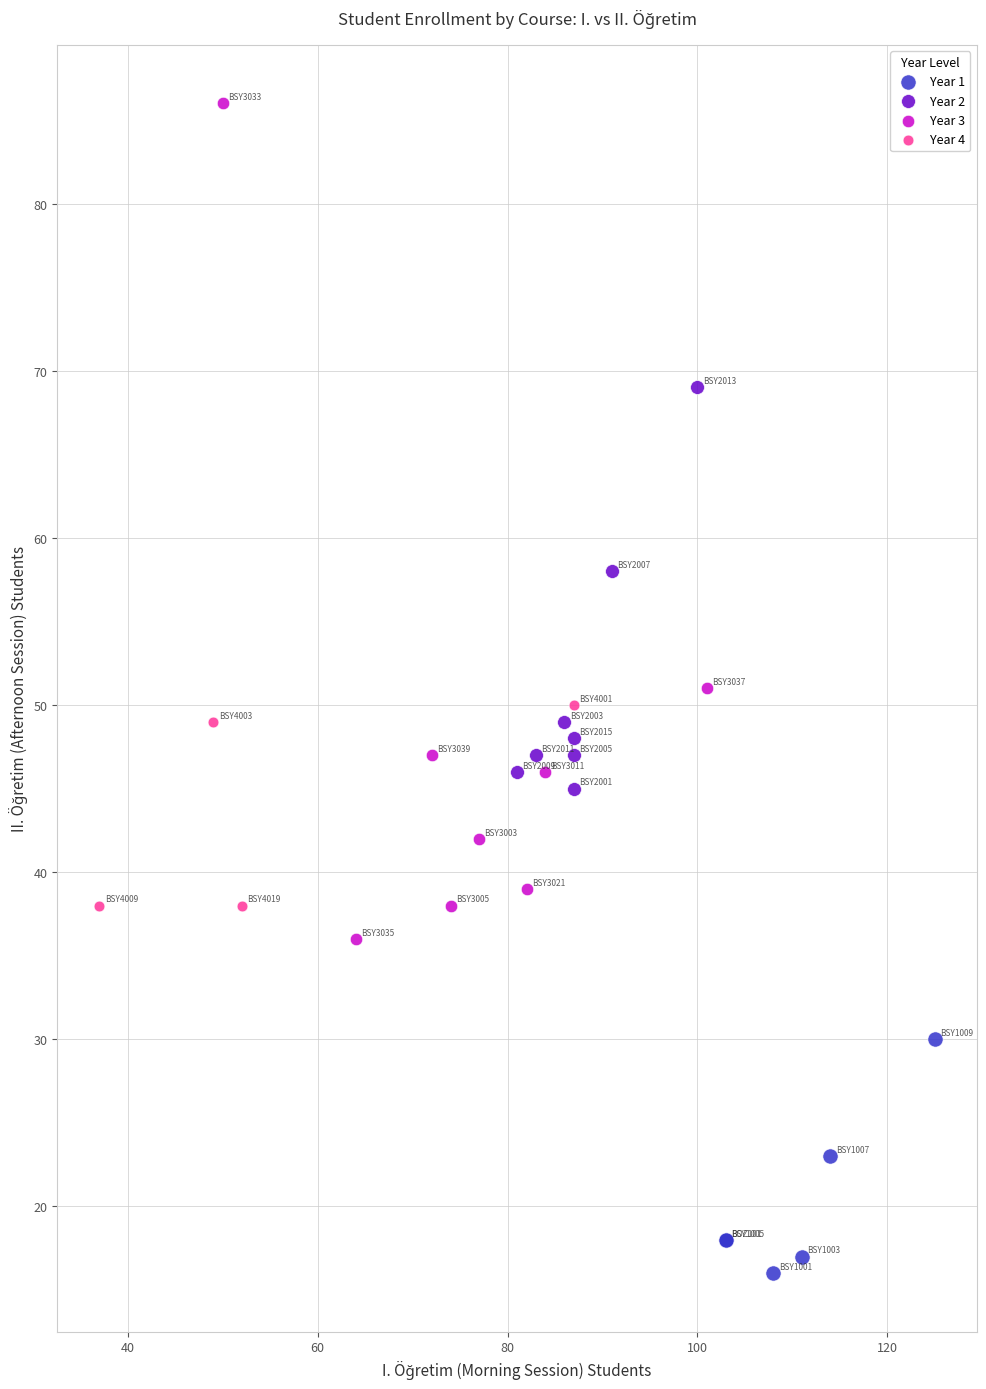

Which series has the widest spread of Y values?

Year 3